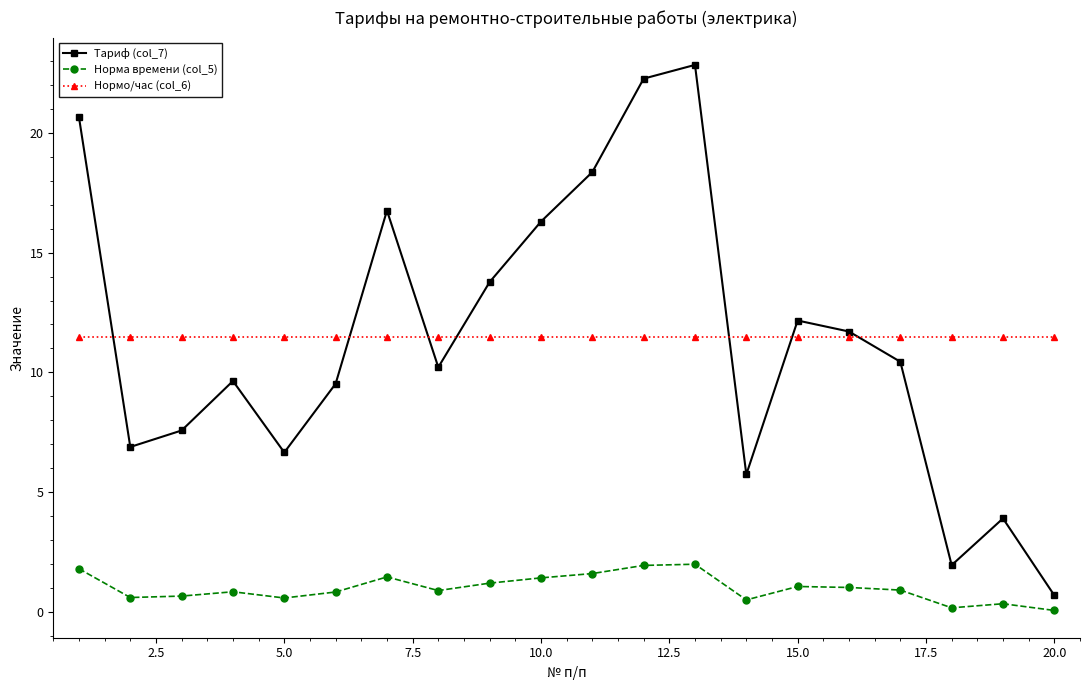

What is the value of the Тариф (col_7) point at the 10th from the left?

16.3